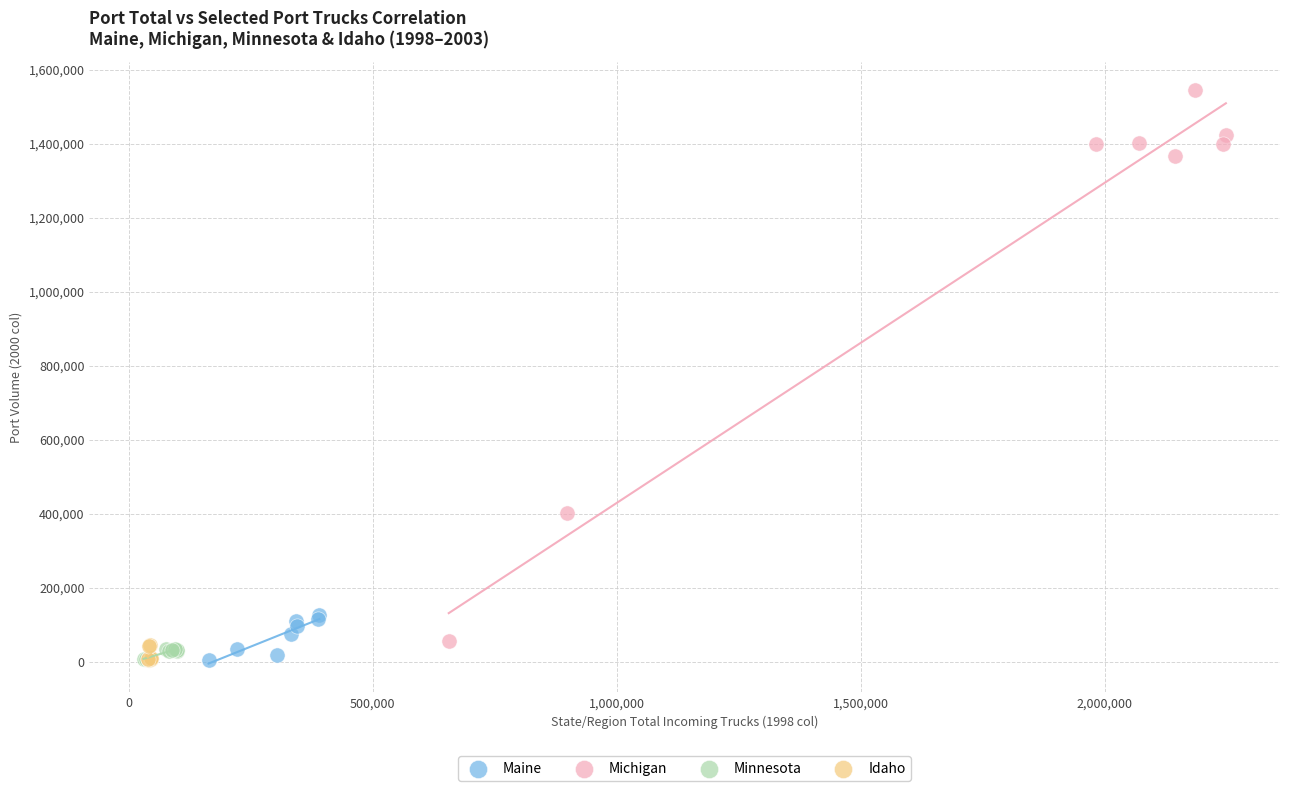

Which series has the widest spread of Y values?

Michigan